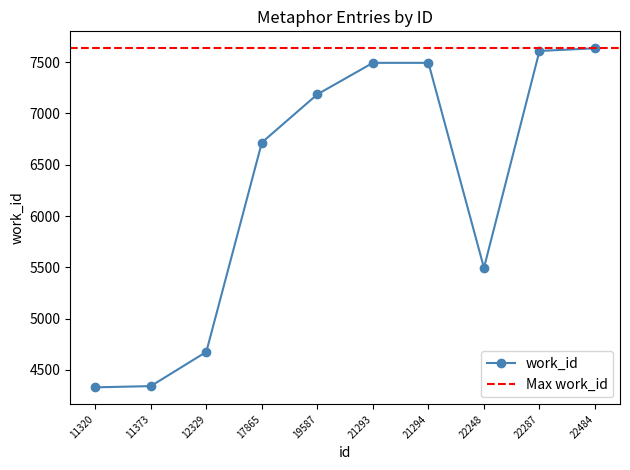

What is the smallest value displayed?

4329